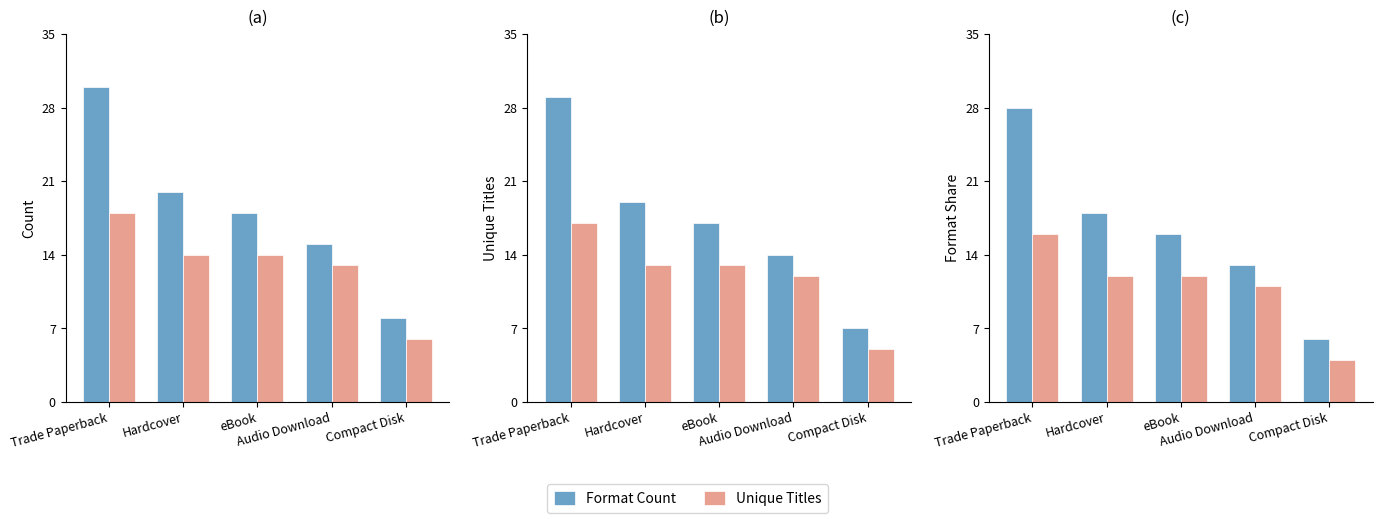

Is the value of Unique Titles at Audio Download greater than the value of Format Count at Hardcover?

No